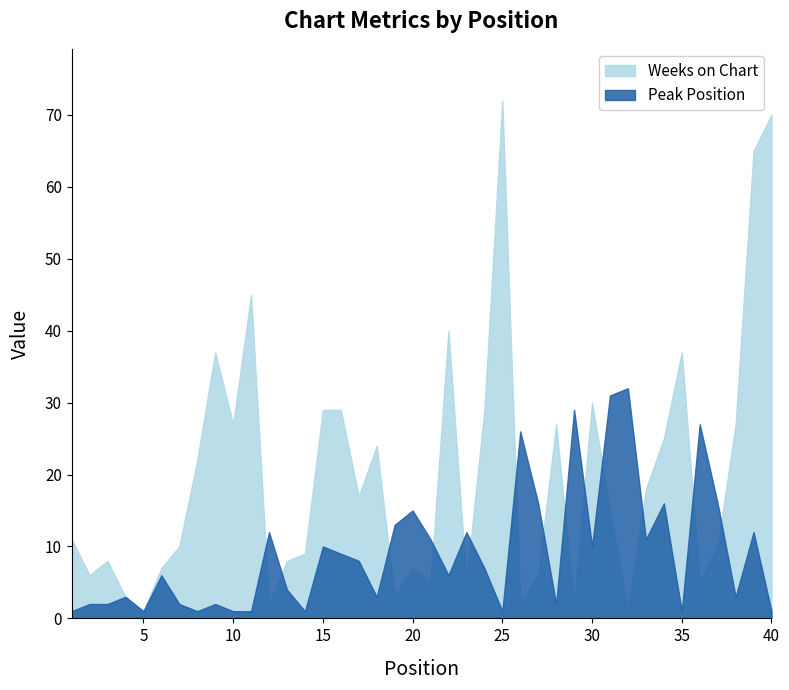

What is the difference between the highest and lowest values at 34?

9